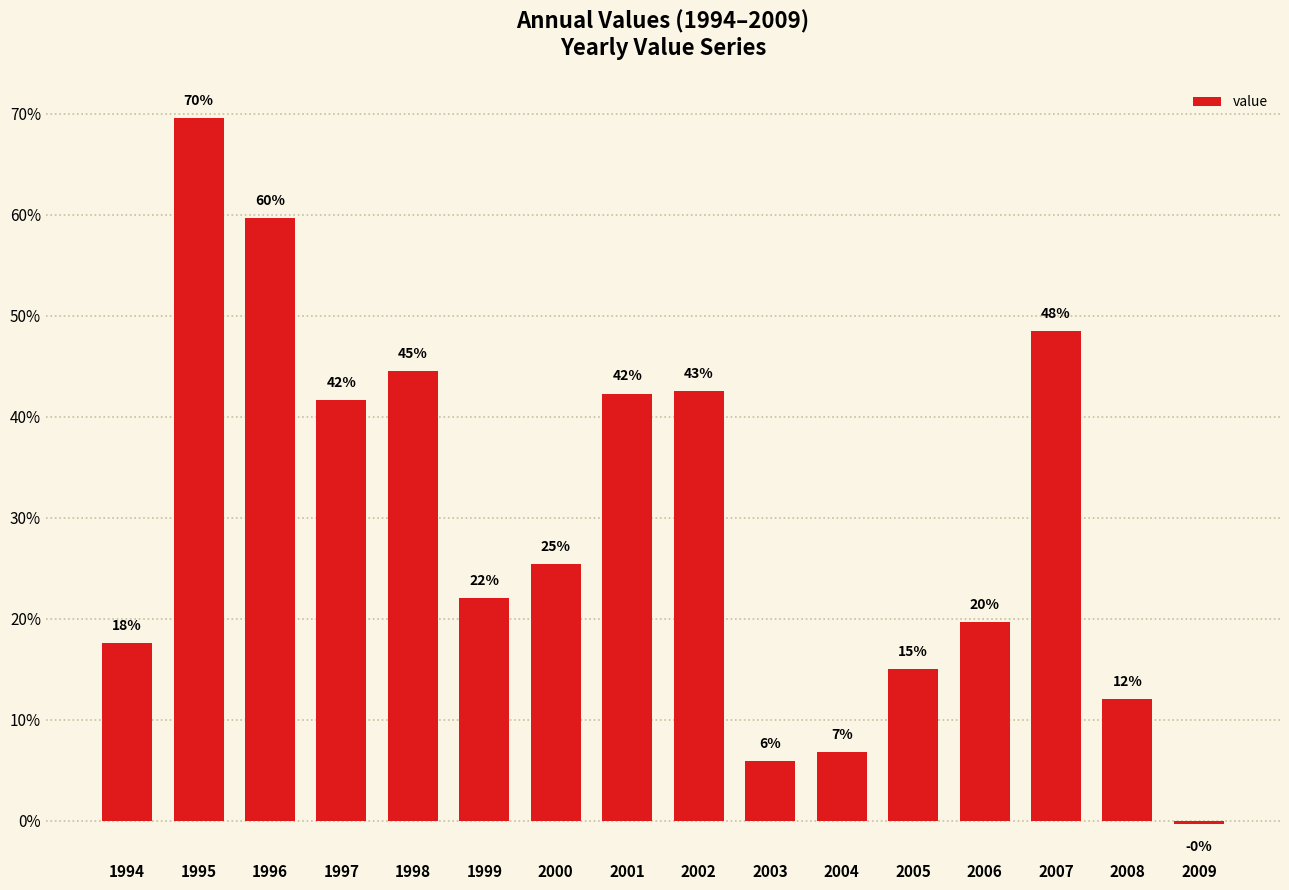

Are the bars horizontal?

No